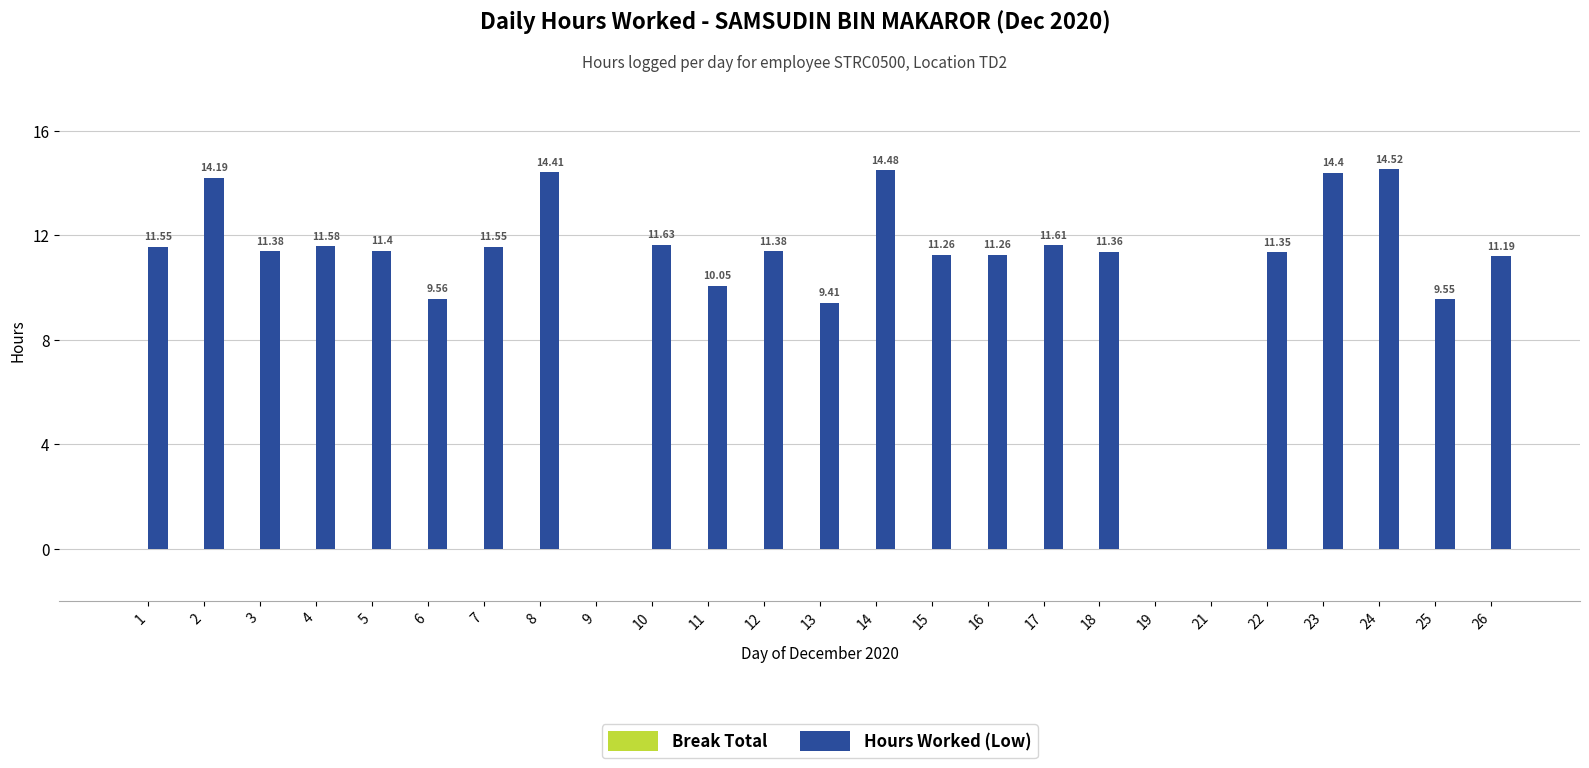

What is the sum of the values at 7 and 8?

26.0